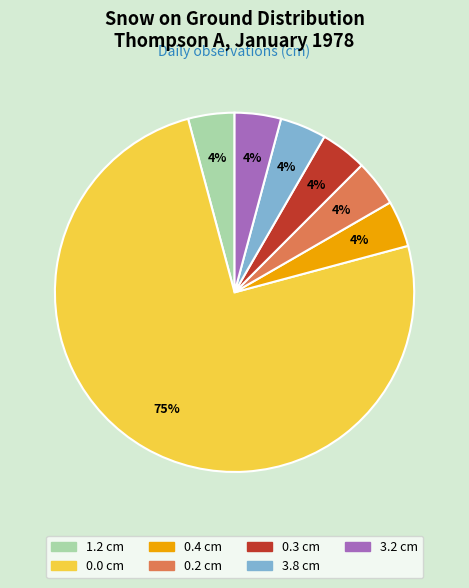

Which category has the biggest portion of the pie?

0.0 cm